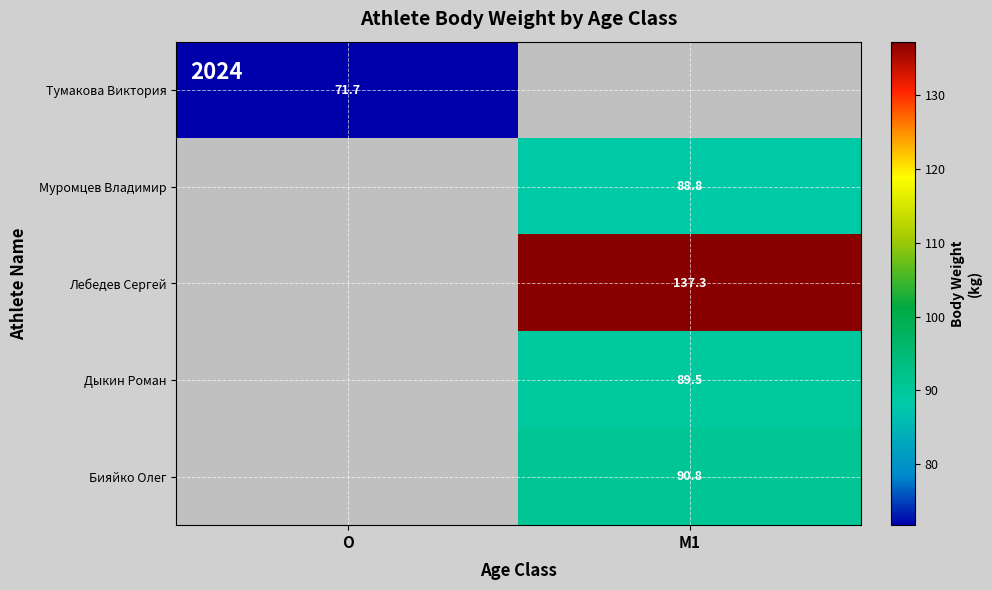

True or false: Тумакова Виктория has a value of 71.7 at O.

True